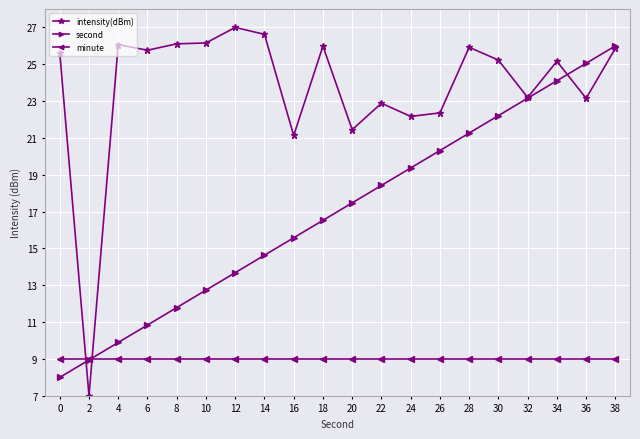

What are all the series names shown in the legend?

intensity(dBm), second, minute